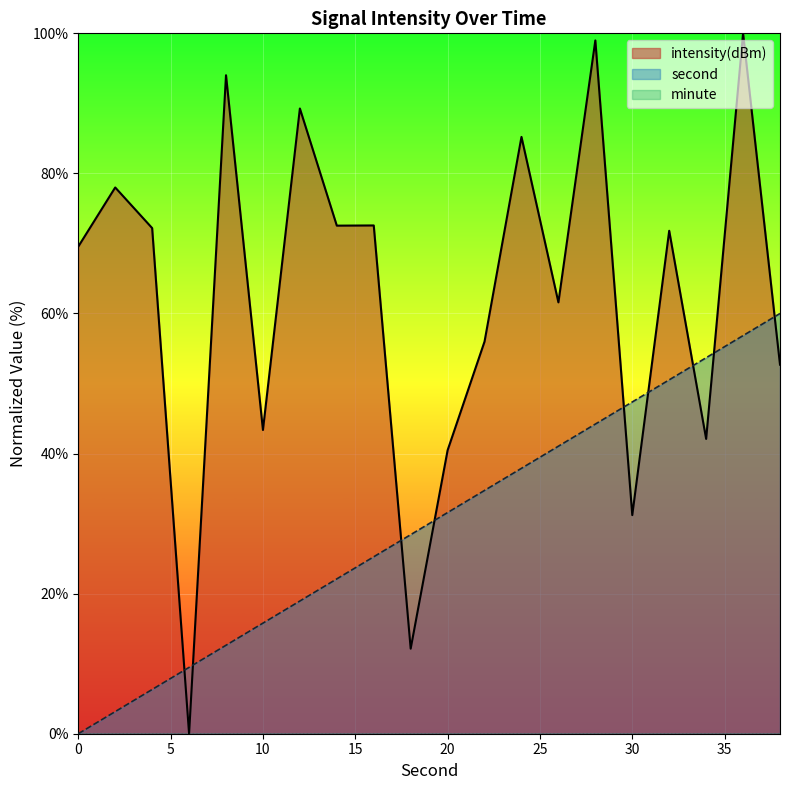

Where do second and intensity(dBm) first cross each other?

4 and 6